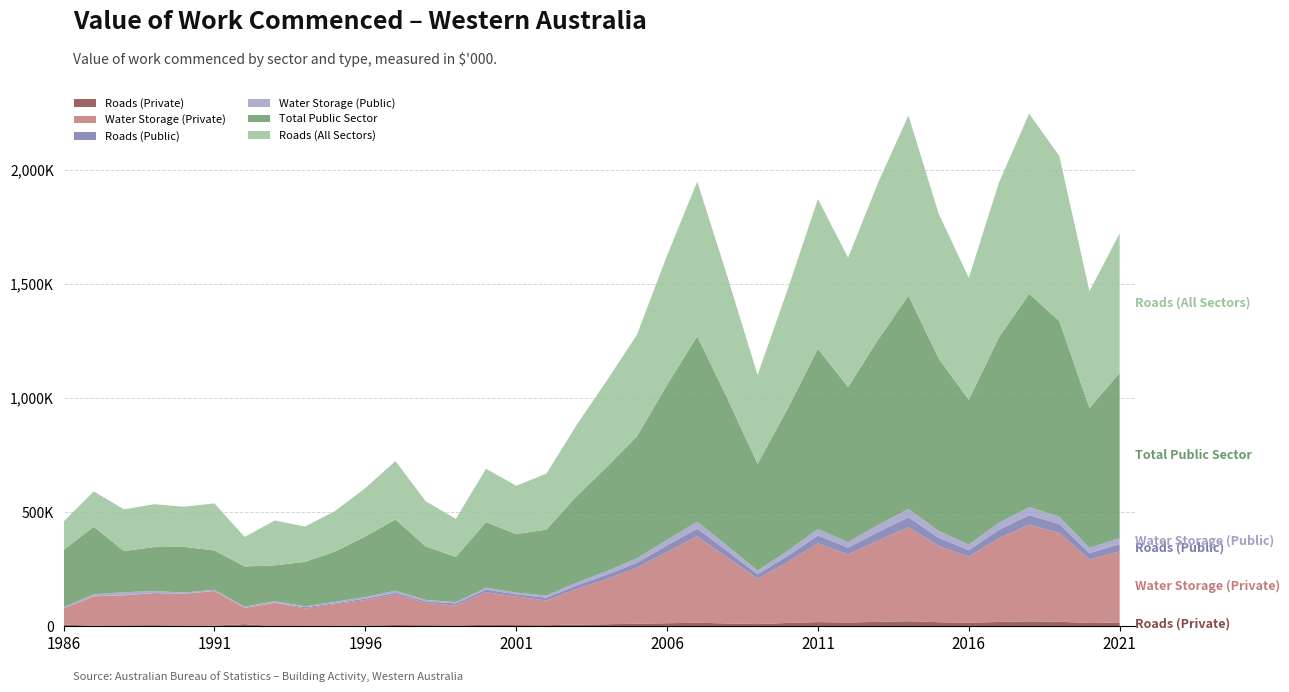

Reading left to right, list all the values displayed in this chart.

Roads (Private): 7801	2102	4163	4982	2993	3053	9346	907	1434	2100	3200	5500	4800	3900	6100	5200	4800	7200	8900	11200	13400	15600	12300	9800	14500	18200	16700	19300	22100	17800	15600	18900	21300	19800	14200	16500
Water Storage (Private): 70631	129312	131278	140460	137842	151512	71355	101668	76903	95000	112000	134000	98000	87000	143000	125000	108000	156000	198000	245000	312000	378000	289000	198000	267000	345000	298000	356000	412000	334000	289000	367000	423000	389000	278000	312000
Roads (Public): 40	0	70	600	2265	240	0	153	5467	4200	5800	7100	6200	8900	11200	9800	12300	15600	18900	22100	28900	34500	27800	19800	26700	34200	29800	37800	43200	35600	28900	36700	42300	38900	27800	31200
Water Storage (Public): 4606	8505	13811	8088	4606	5158	4718	7519	3503	5800	7200	9100	6800	5900	8700	7600	9200	12400	15600	18900	24500	29800	23400	16700	22300	28900	24600	31200	36700	29800	24300	30900	35600	32800	23400	26700
Total Public Sector: 251336	295814	179923	192620	200075	171638	176513	156556	194663	220000	265000	312000	234000	198000	287000	256000	289000	378000	456000	534000	678000	812000	645000	467000	623000	789000	678000	812000	934000	756000	634000	812000	934000	856000	612000	723000
Roads (All Sectors): 124015	154933	182828	187974	175844	206500	129270	196577	154790	178000	212000	256000	198000	167000	234000	212000	245000	312000	378000	445000	567000	678000	534000	389000	523000	656000	567000	689000	789000	634000	534000	678000	789000	723000	512000	612000